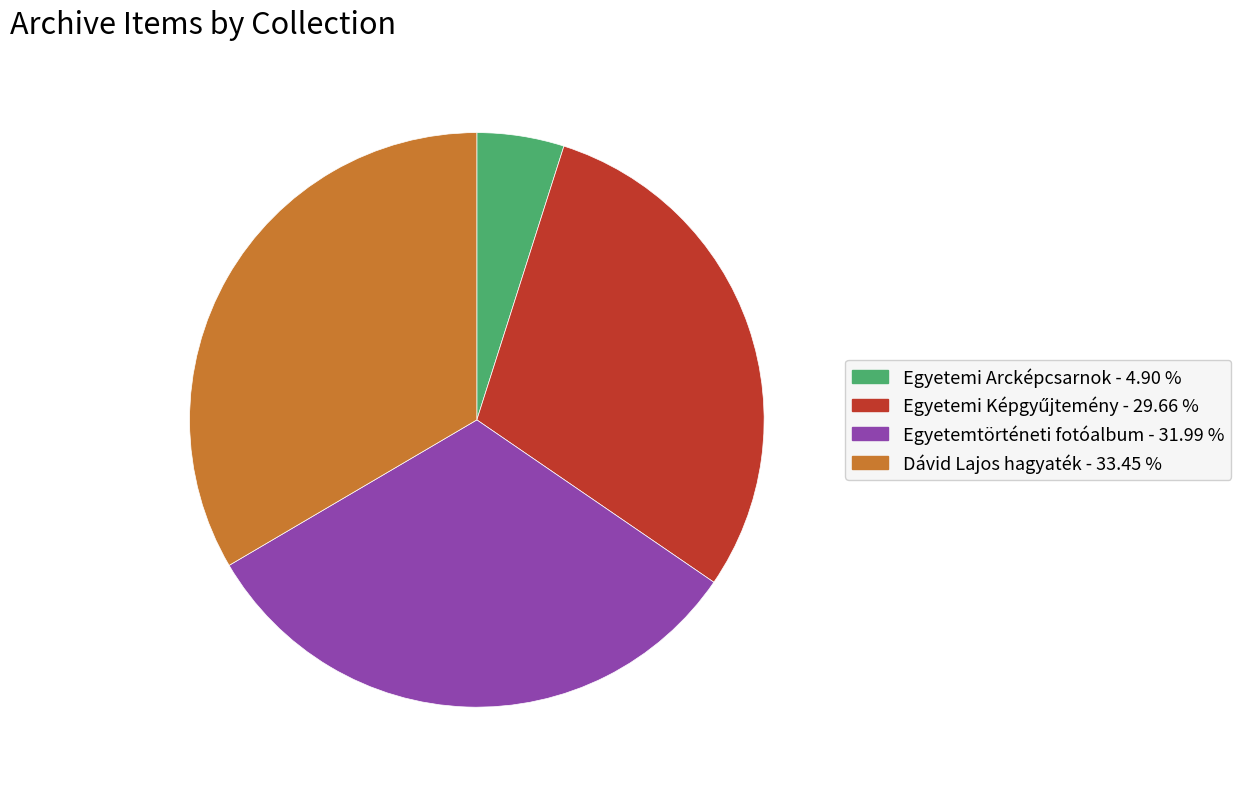

Between Dávid Lajos hagyaték and Egyetemtörténeti fotóalbum, which is larger?

Dávid Lajos hagyaték